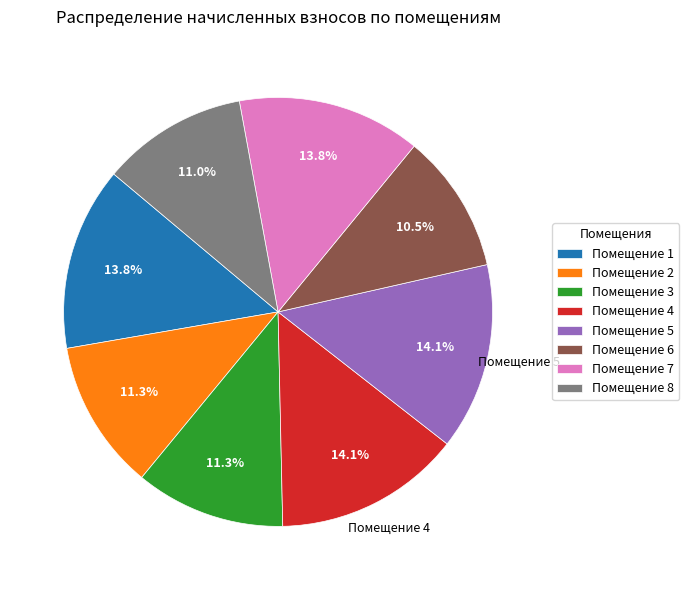

Approximately how many times larger is the value at Помещение 7 compared to Помещение 1?

1.0